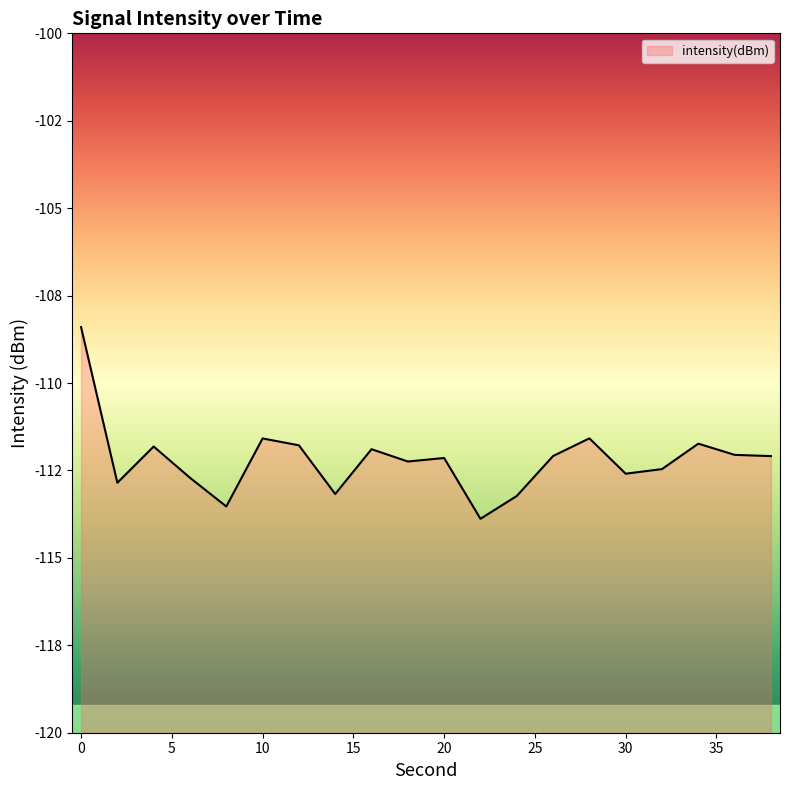

What is the minimum value shown in the chart?

-113.9